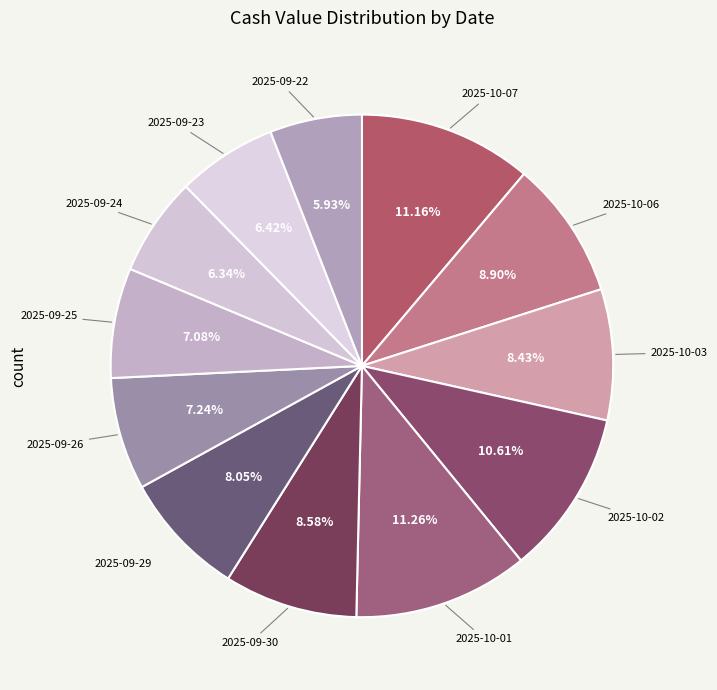

How many slices are in this pie chart?

12